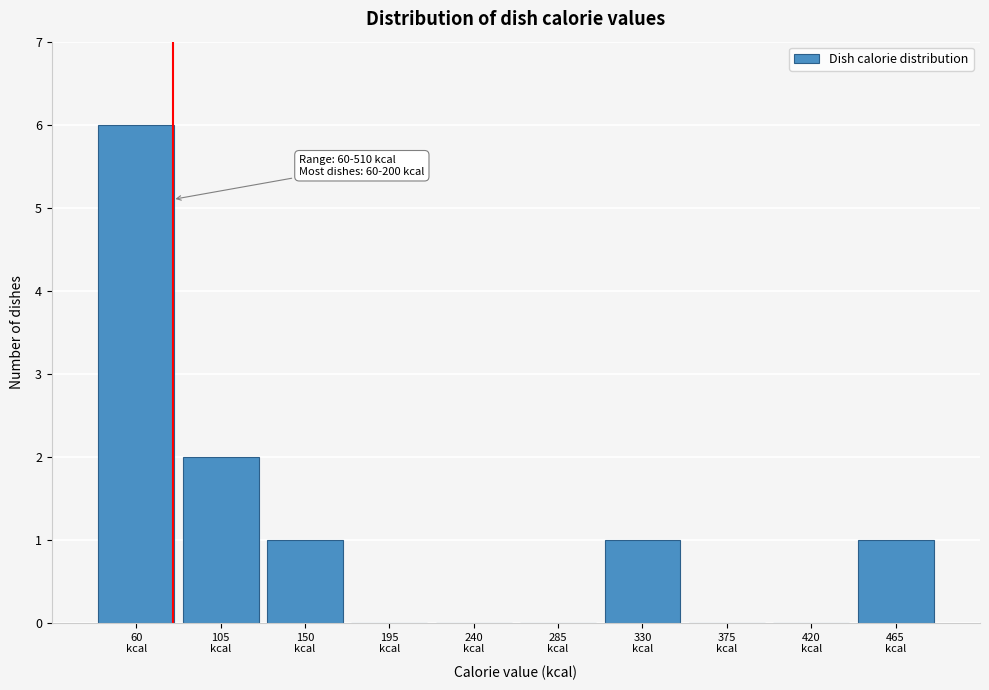

What is the maximum value shown in the chart?

6